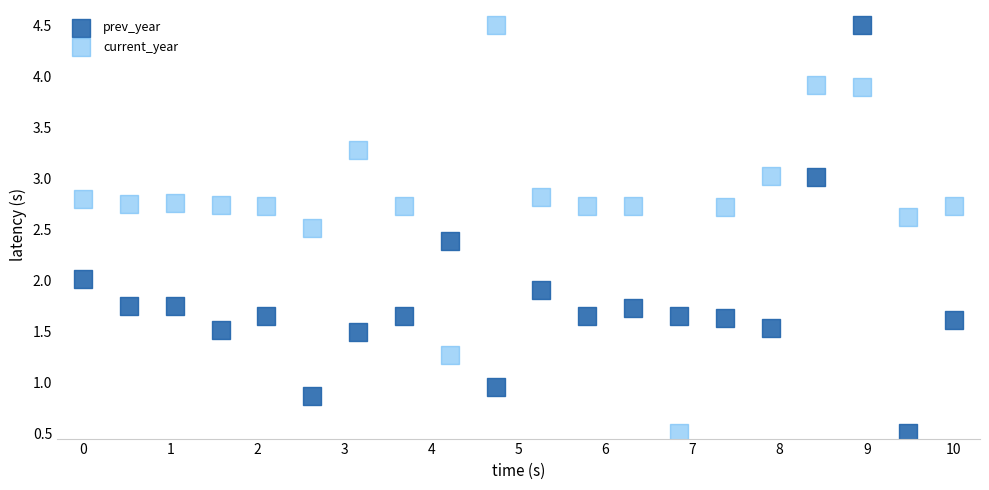

Across all data points, what is the range of X values (max minus min)?

10.0